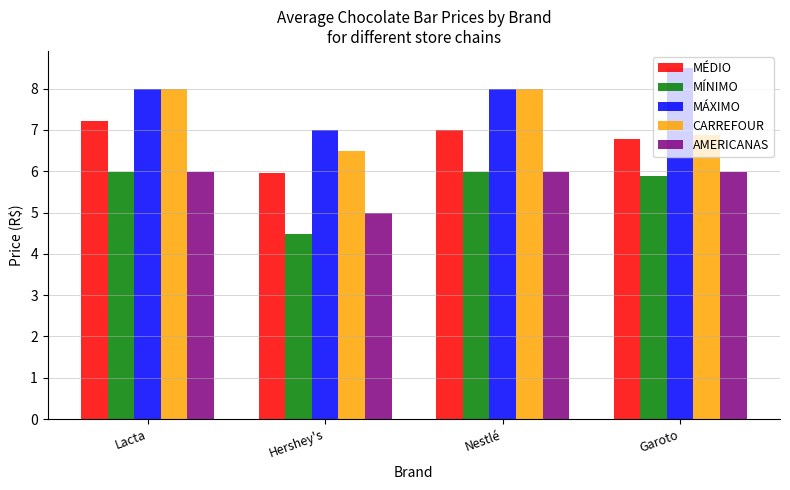

Is it true that MÍNIMO equals 6.0 at Nestlé?

True